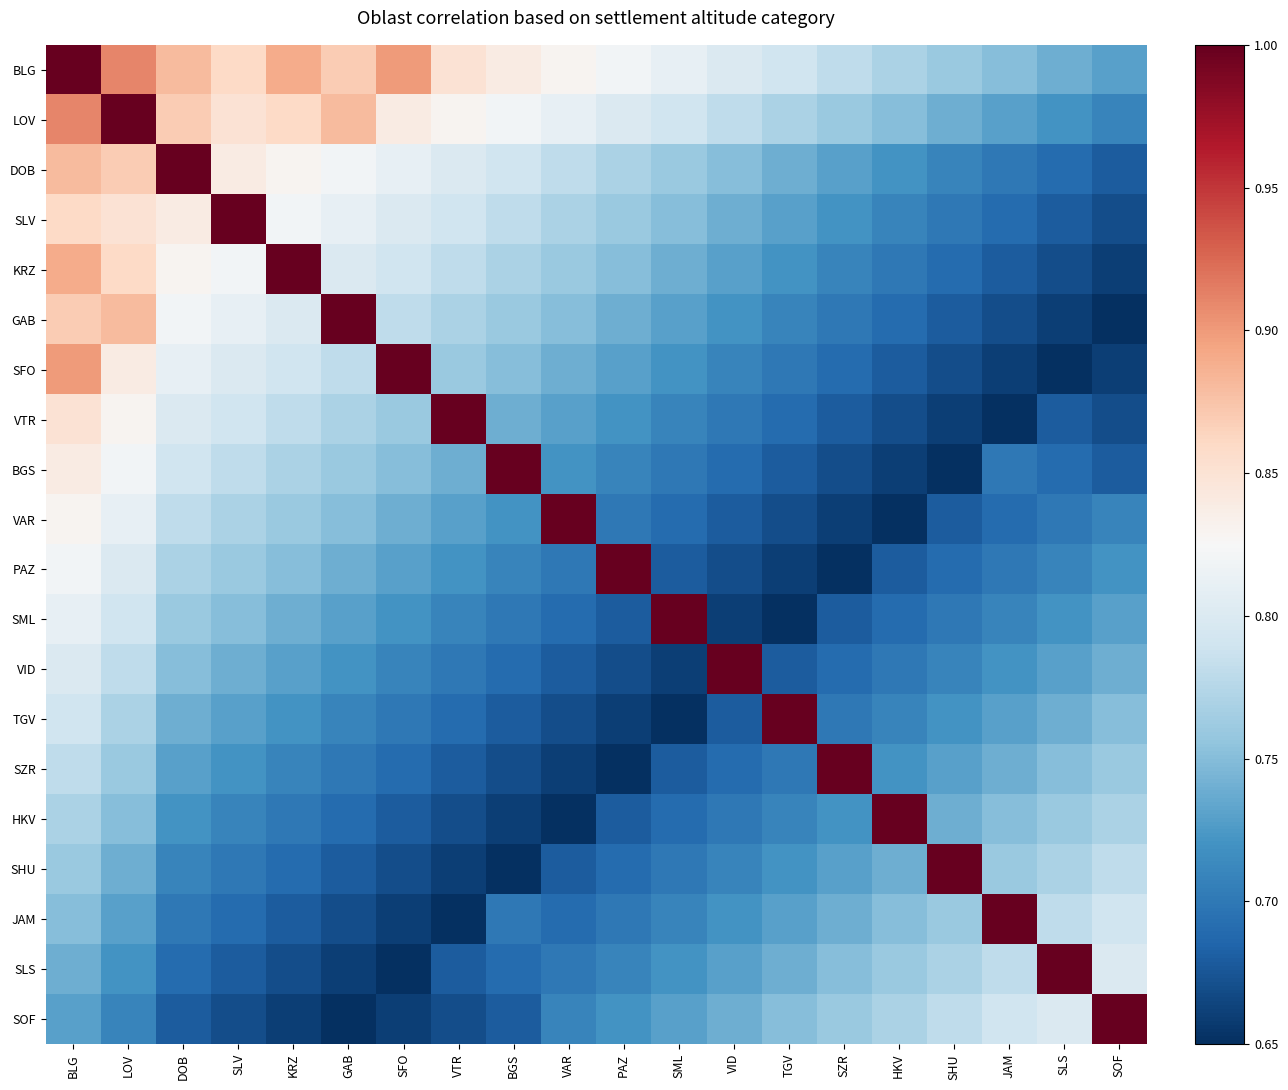

List the series in order of their peak value, lowest first.

BLG, LOV, DOB, SLV, KRZ, GAB, SFO, VTR, BGS, VAR, PAZ, SML, VID, TGV, SZR, HKV, SHU, JAM, SLS, SOF